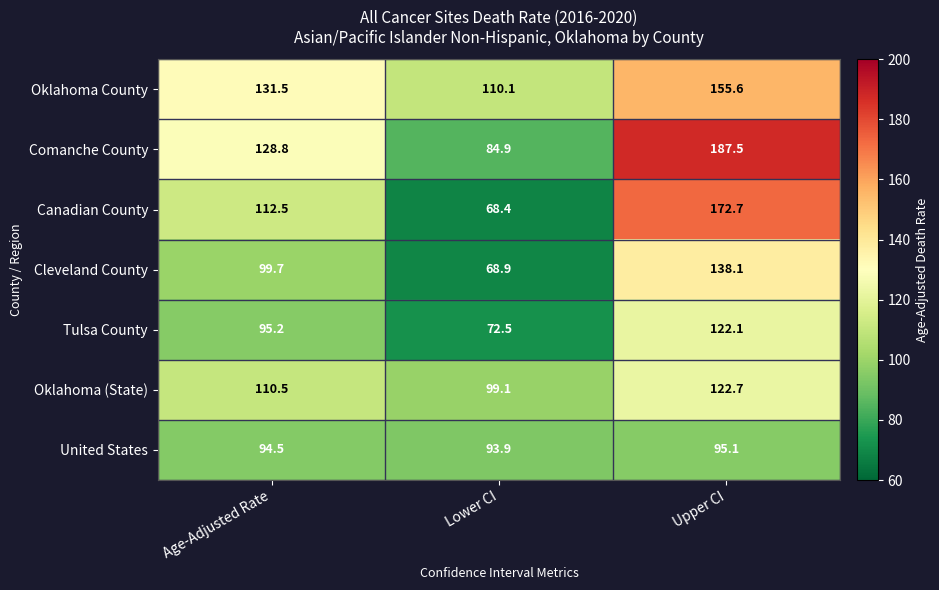

The value of Canadian County at Age-Adjusted Rate is 112.5. True or false?

True